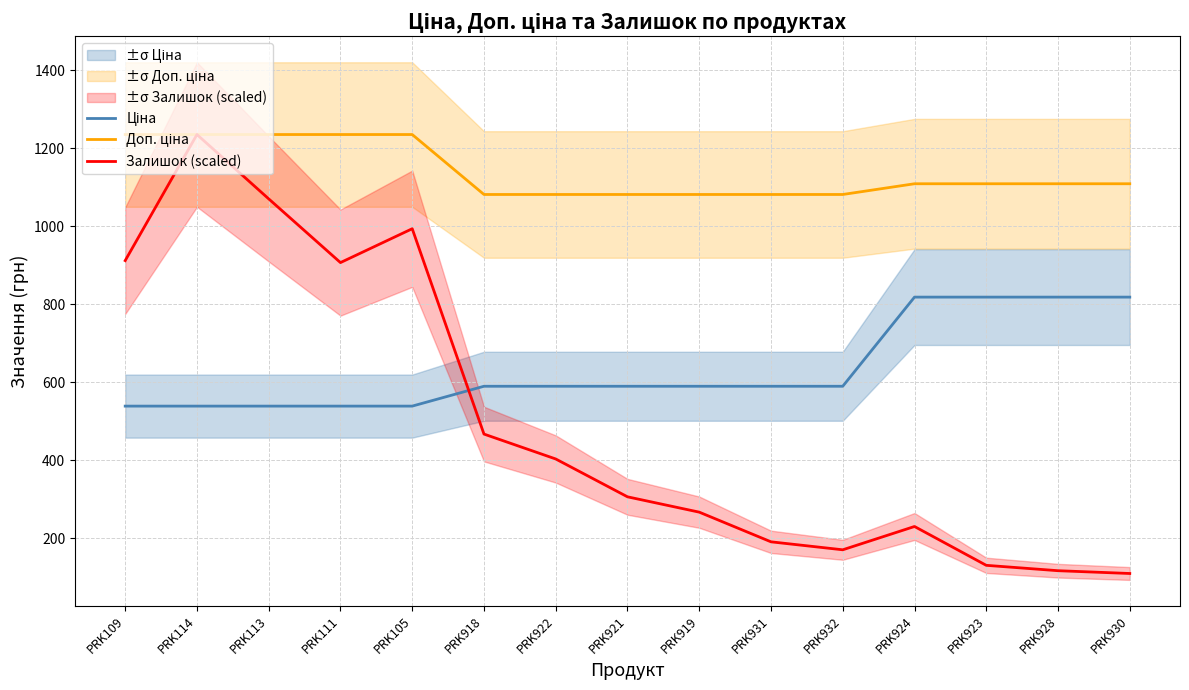

Does the chart display data point markers on the line(s)?

No